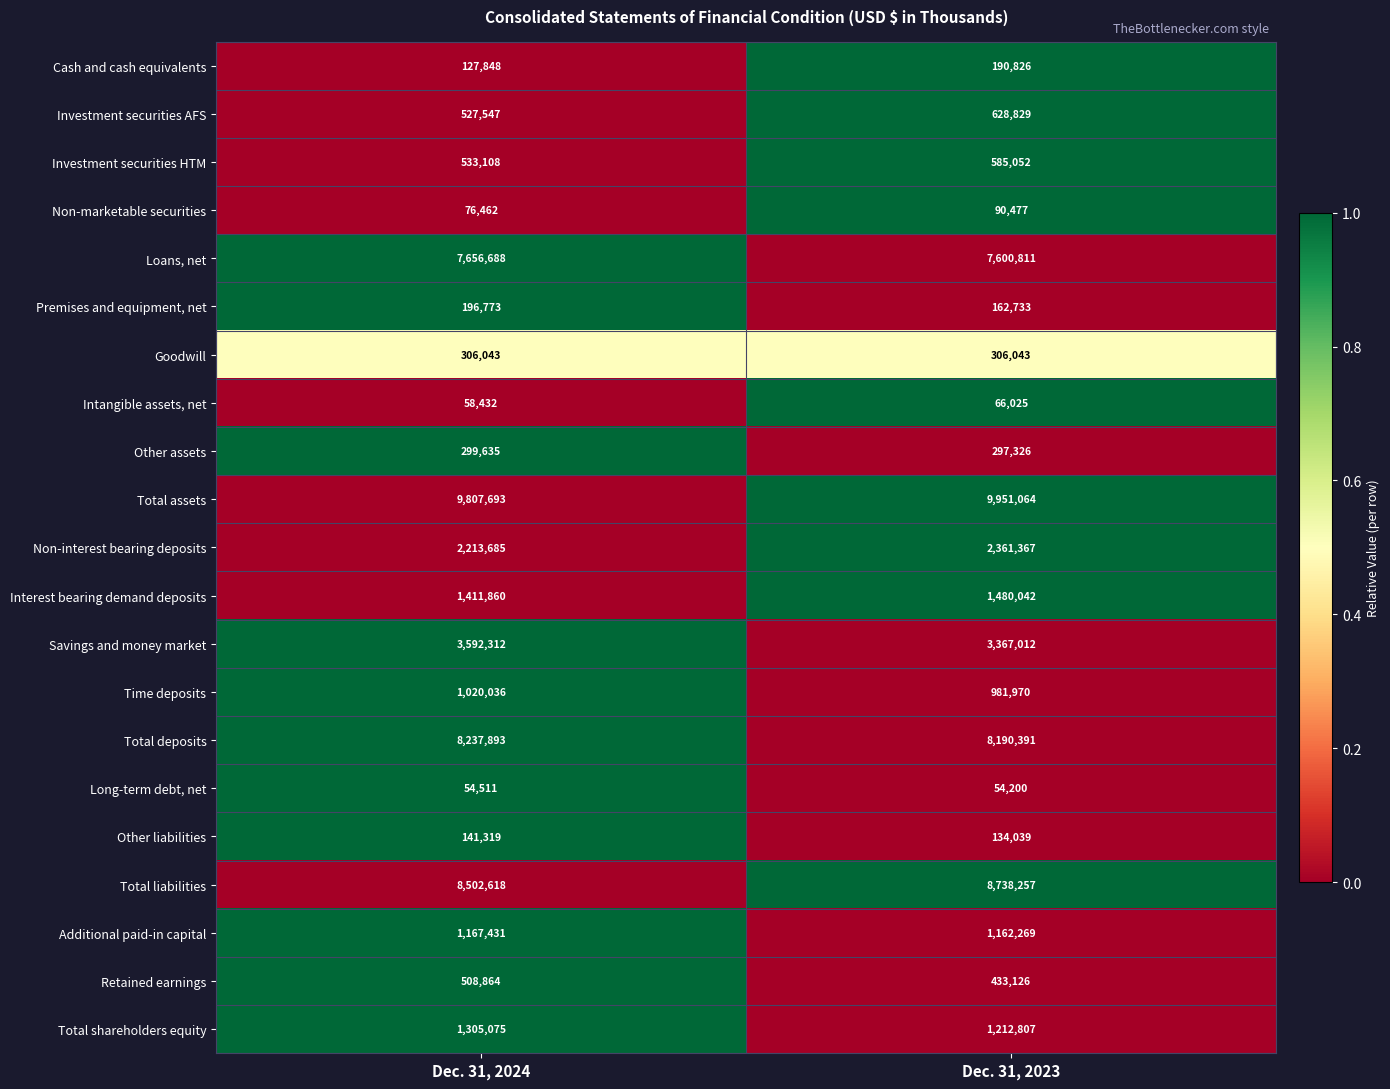

Read the Retained earnings value at Dec. 31, 2023, to the nearest 50.

433150